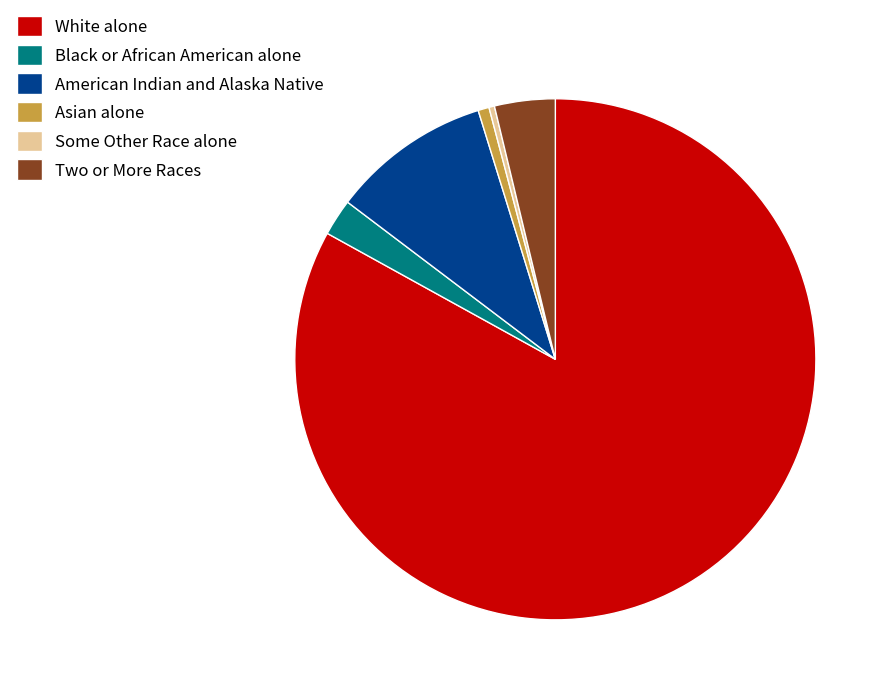

What is the largest slice in the pie chart?

White alone